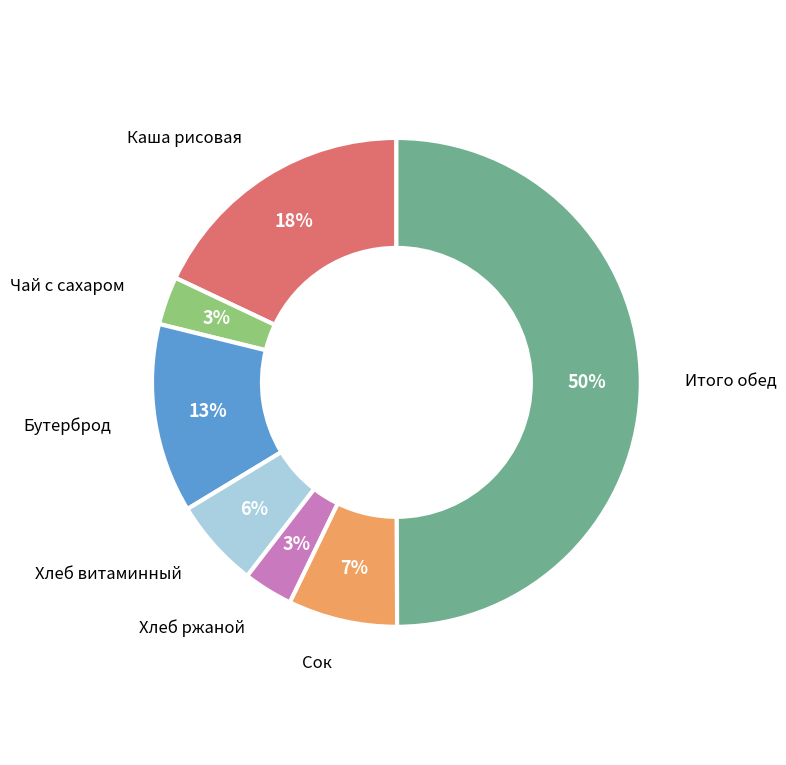

How many slices are in this pie chart?

7